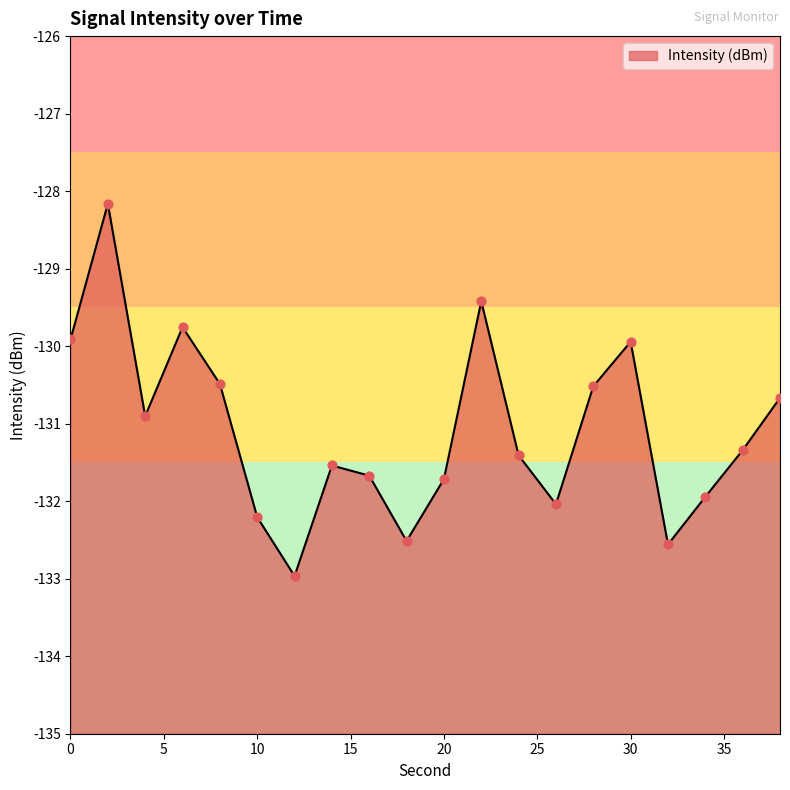

What is the change in value from 8 to 26?

-1.6